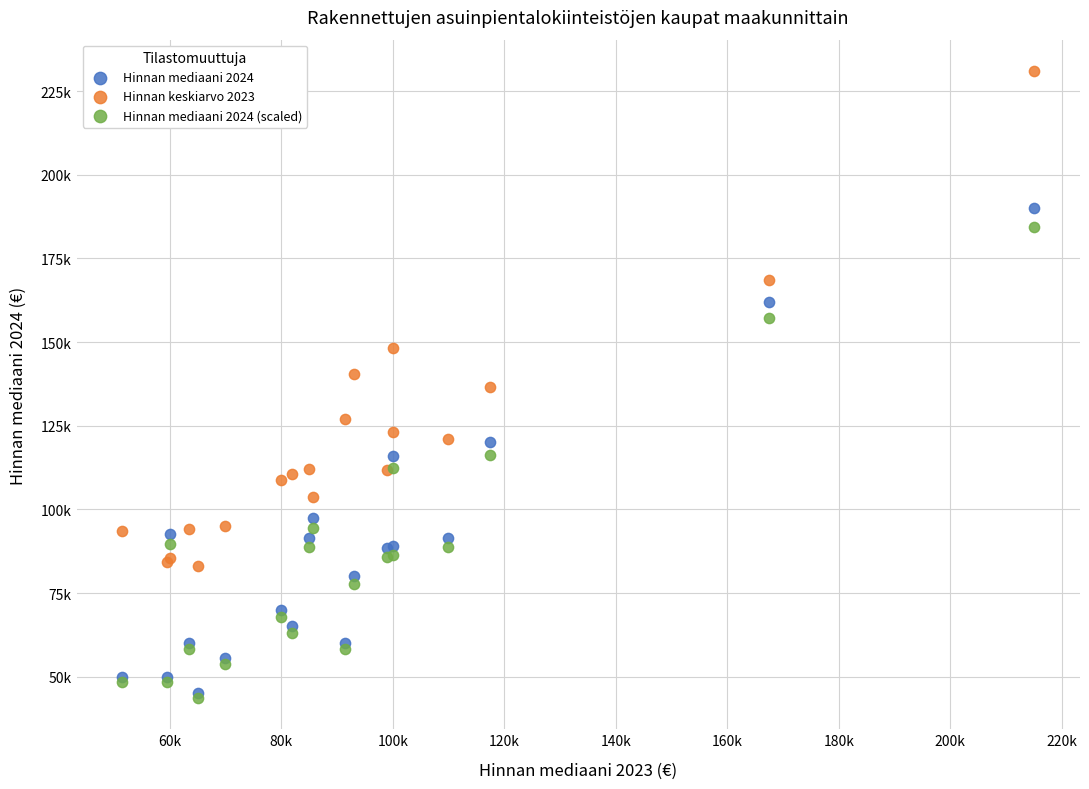

What are all the series names shown in the legend?

Hinnan mediaani 2024, Hinnan keskiarvo 2023, Hinnan mediaani 2024 (scaled)